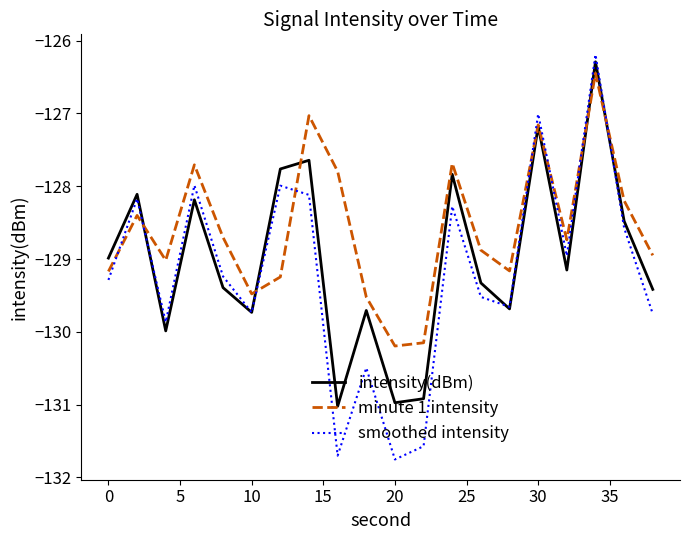

True or false: smoothed intensity and minute 1 intensity cross at least once.

True